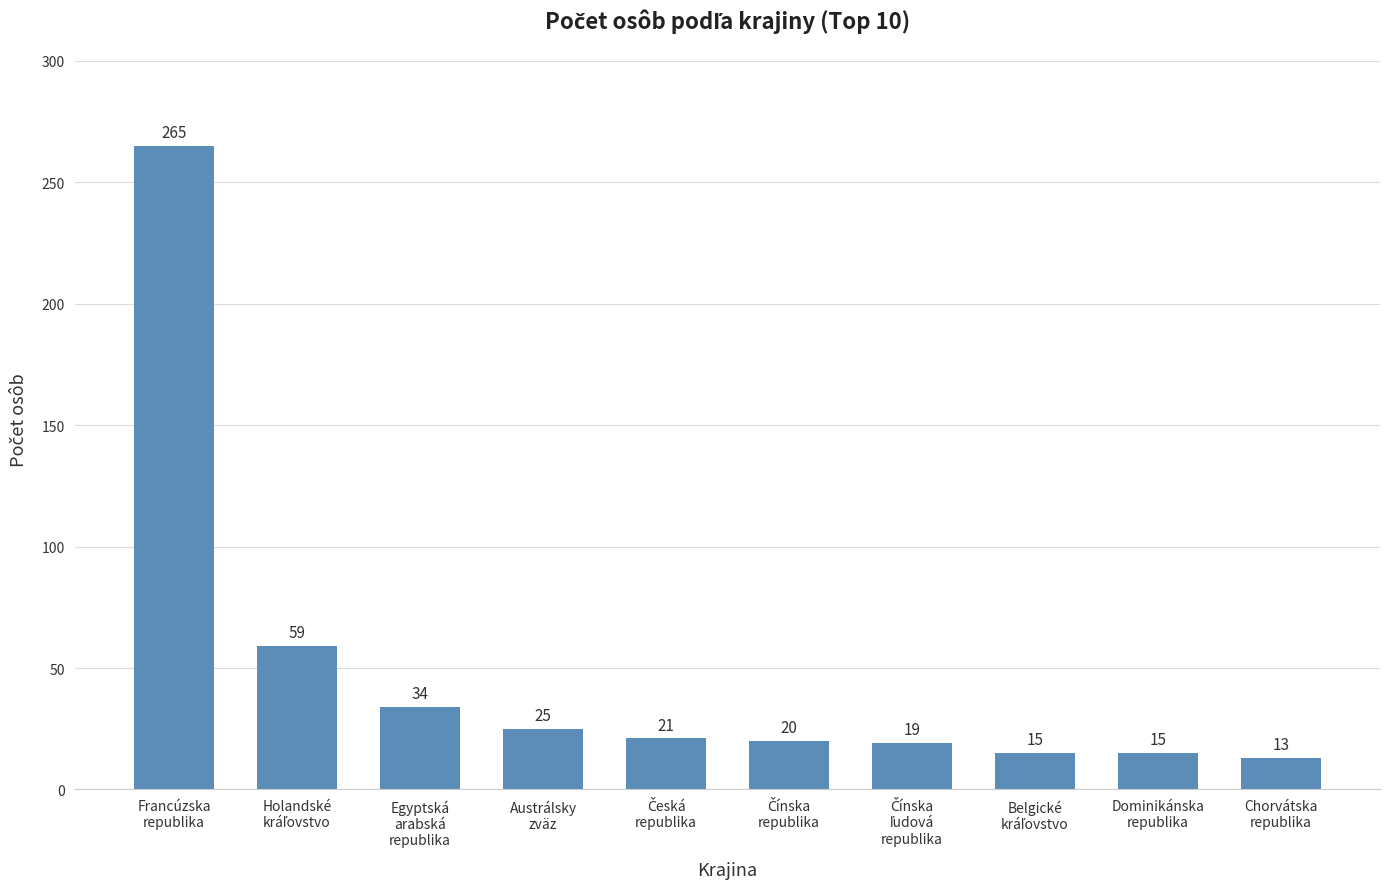

How many bars are there in total?

10